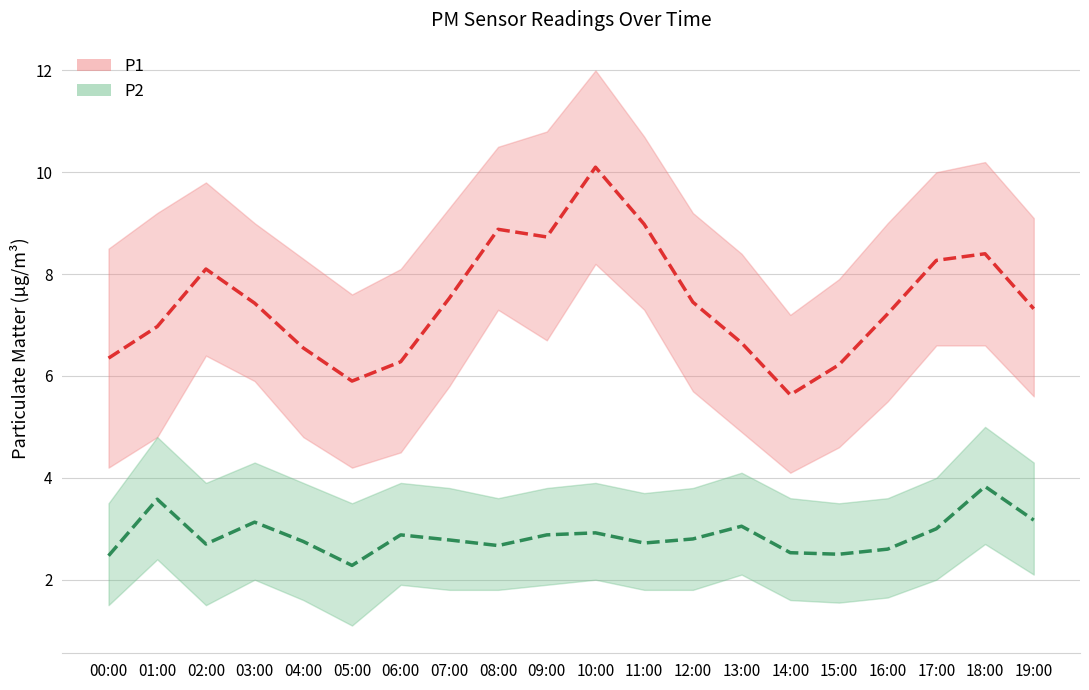

The P1 series shows 13.3 at 12:00. True or false?

False